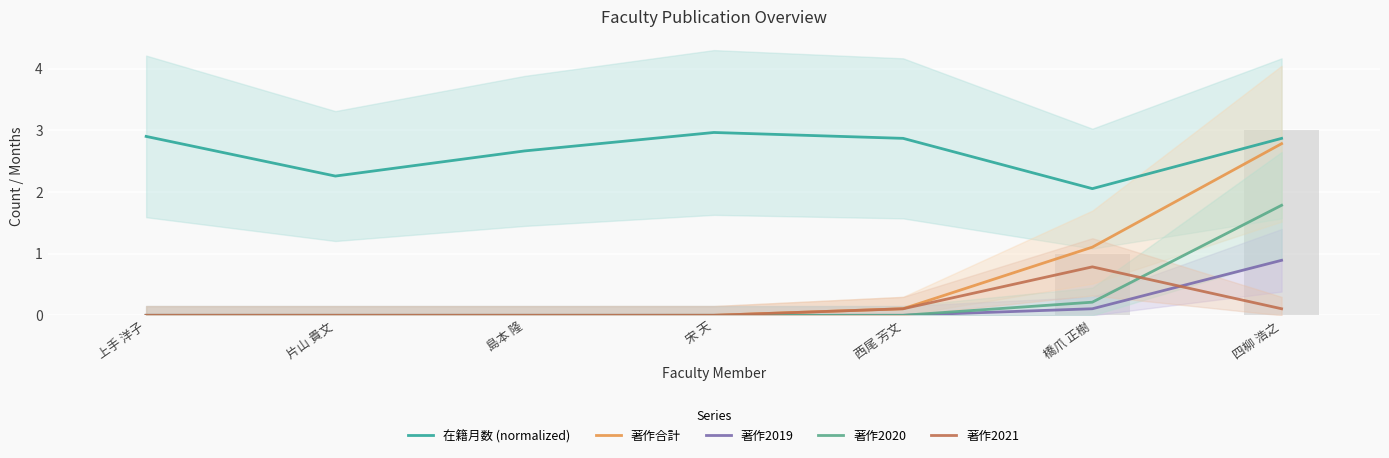

The value of 著作合計 at 島本 隆 is 0.0. True or false?

True